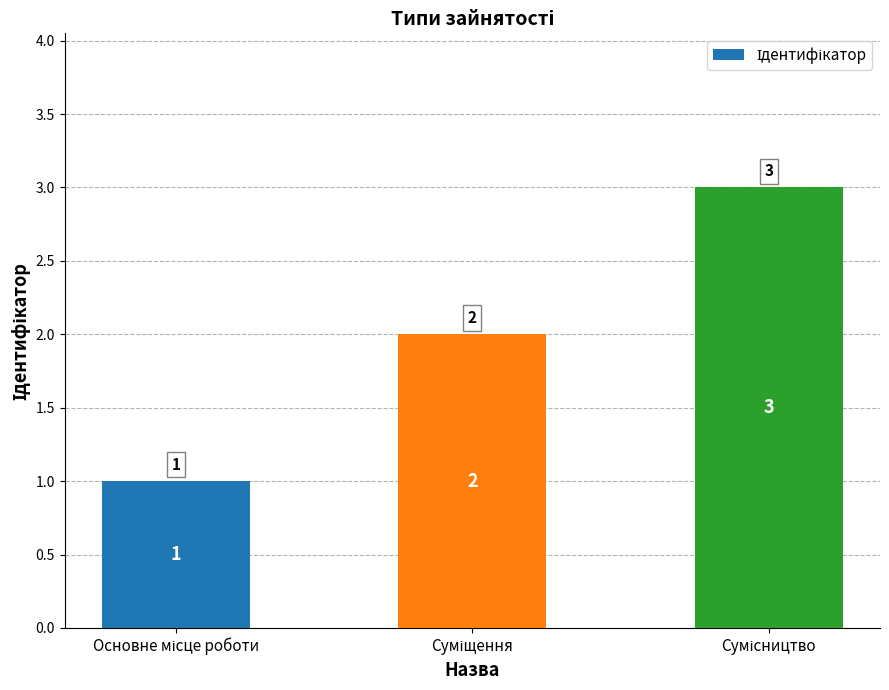

Count the values in the range 1 to 3.

3